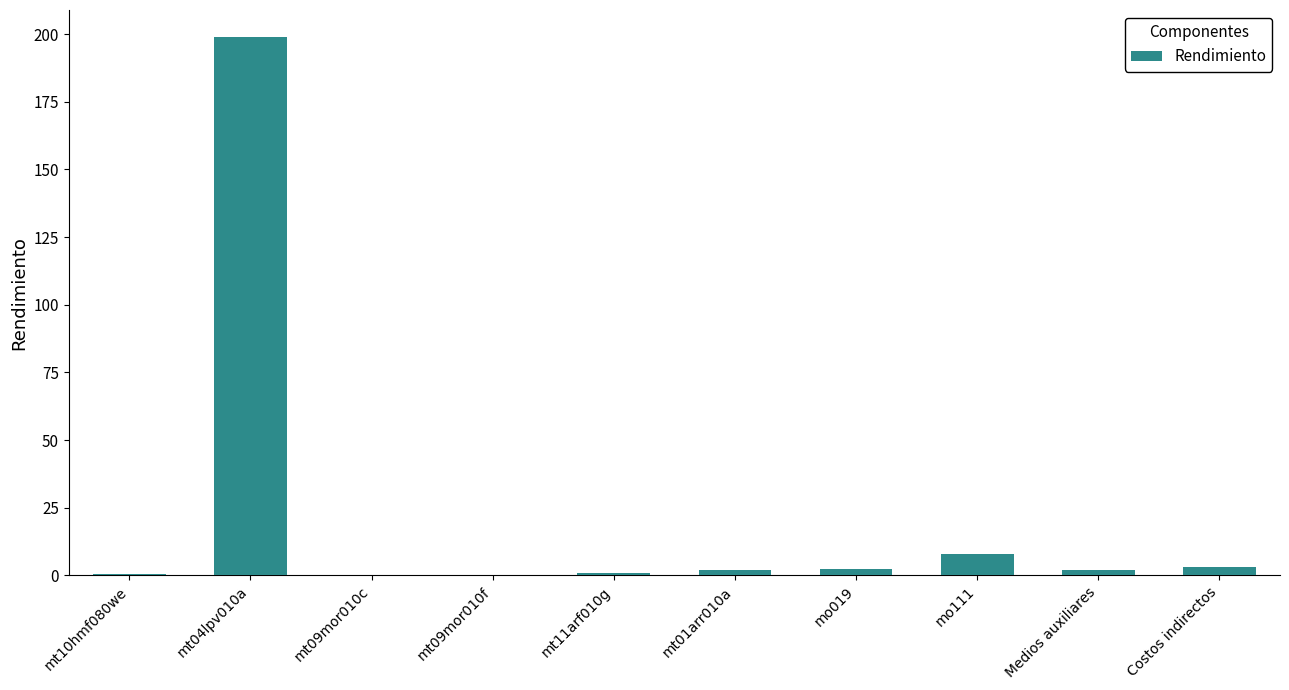

Is it true that the value at mt11arf010g is 1.0?

True